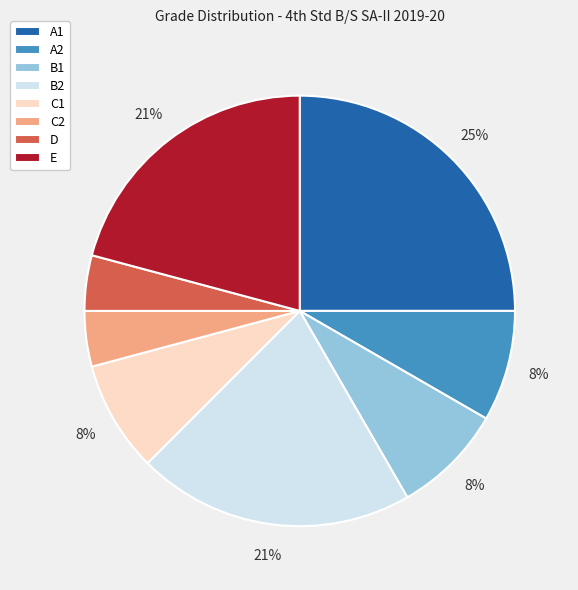

Is the sum of D and E greater than half?

No